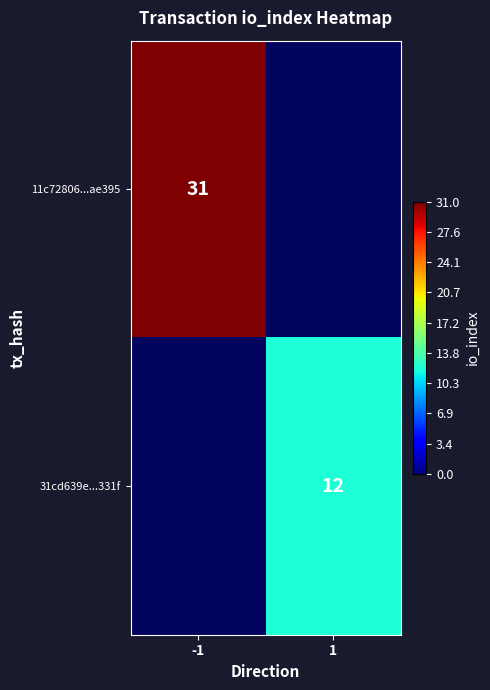

How many distinct data groups are displayed?

2